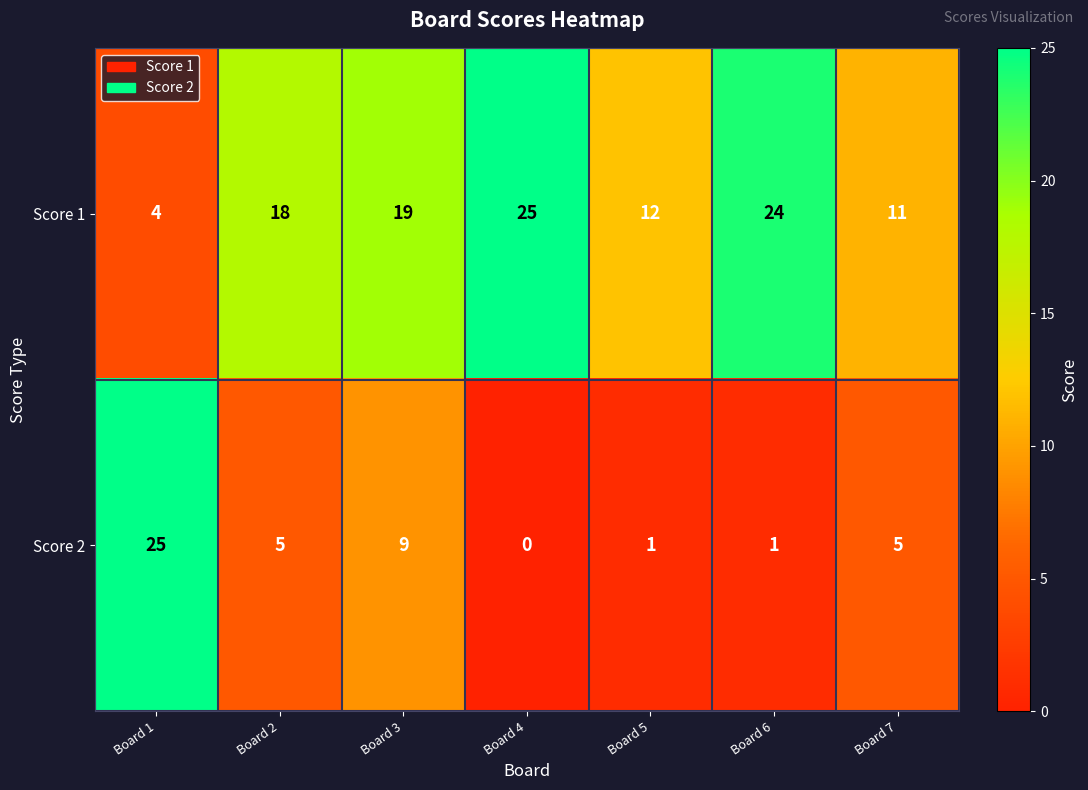

Which series has the largest total across all categories?

Score 1